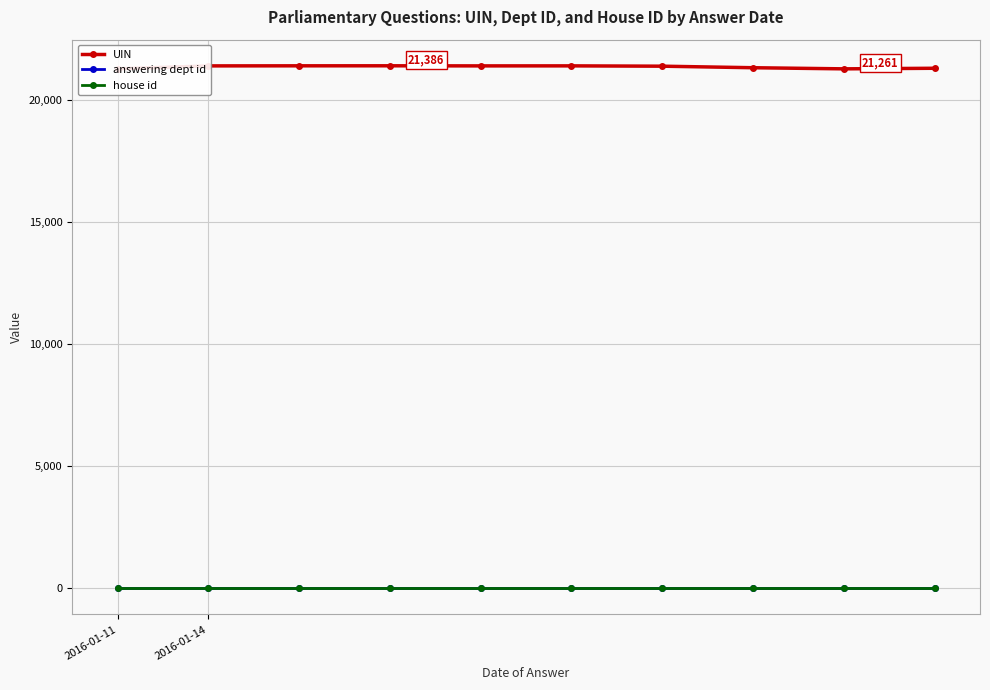

Is this an area chart (filled region under the line)?

No